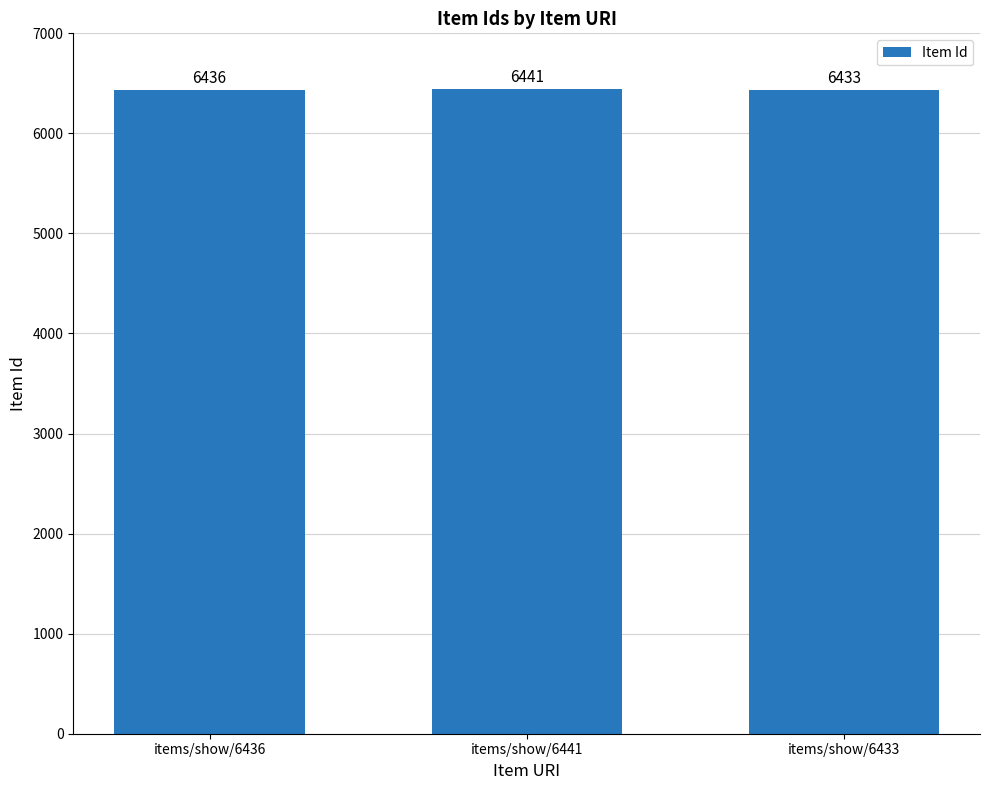

What is the label of the 2nd bar from the left?

items/show/6441